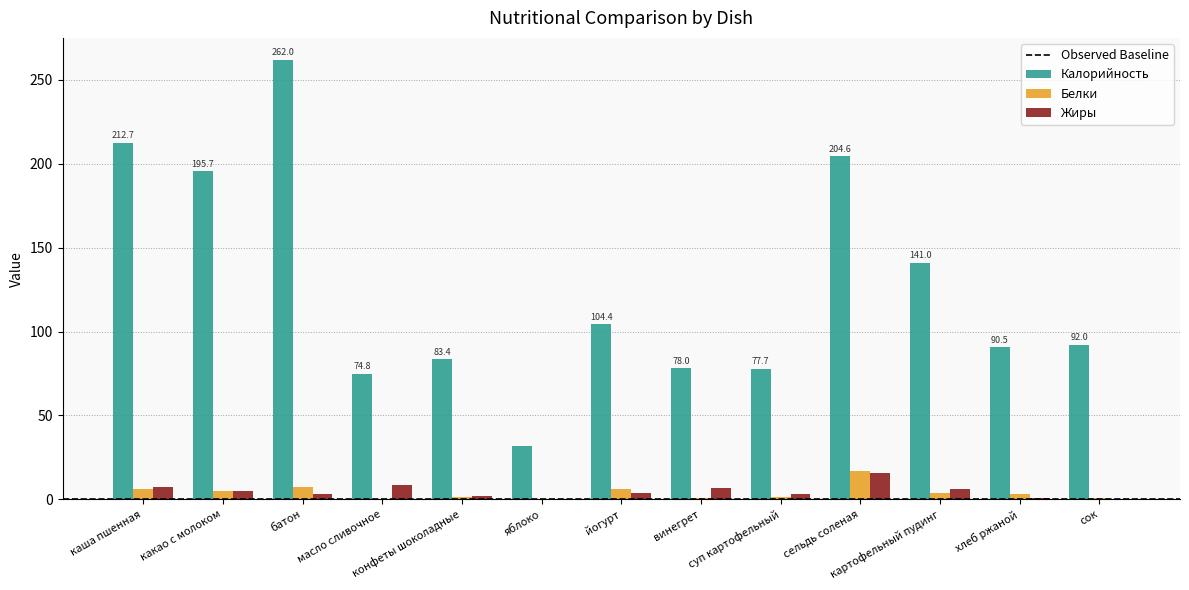

How many groups of bars are there?

13